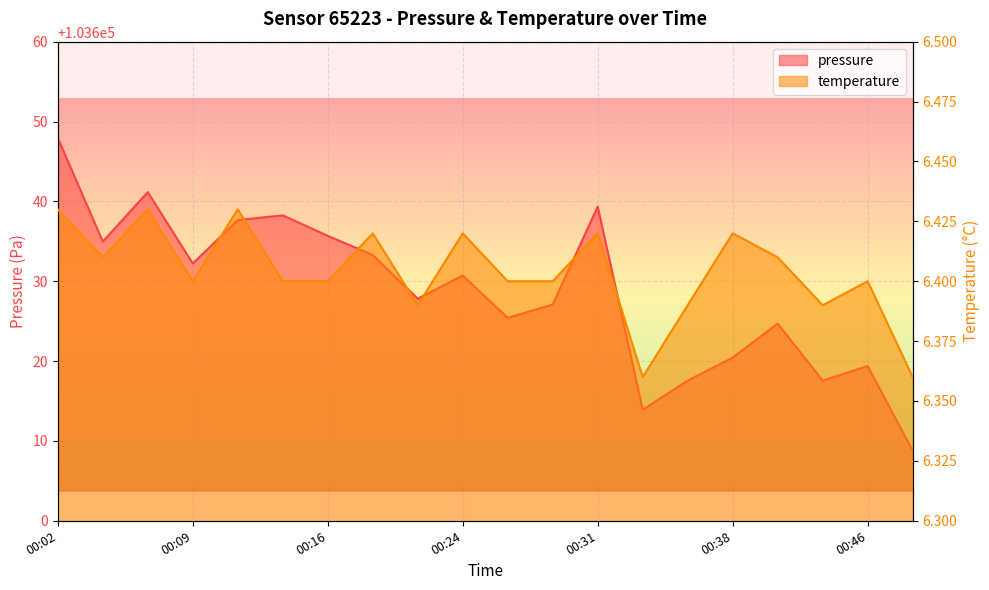

Reading left to right, what are all the values shown in this chart?

pressure: 103647.9	103635.0	103641.2	103632.2	103637.7	103638.2	103635.7	103633.3	103627.8	103630.7	103625.4	103627.1	103639.3	103613.9	103617.6	103620.4	103624.7	103617.6	103619.4	103608.8
temperature: 6.4	6.4	6.4	6.4	6.4	6.4	6.4	6.4	6.4	6.4	6.4	6.4	6.4	6.4	6.4	6.4	6.4	6.4	6.4	6.4